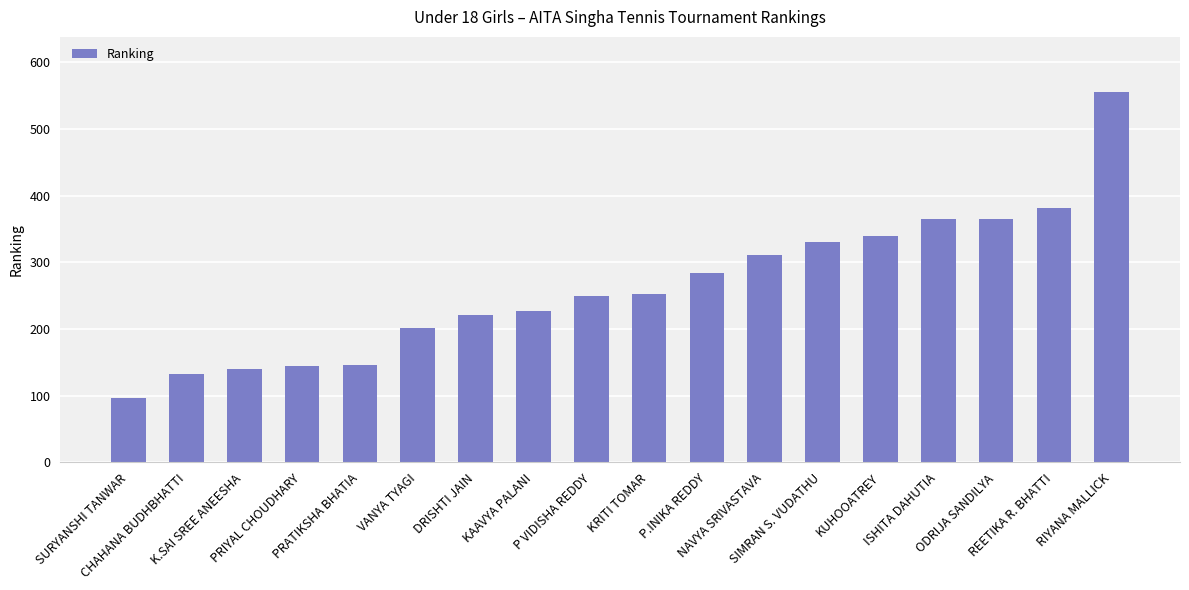

What is the difference between the values at KUHOOATREY and KRITI TOMAR?

87